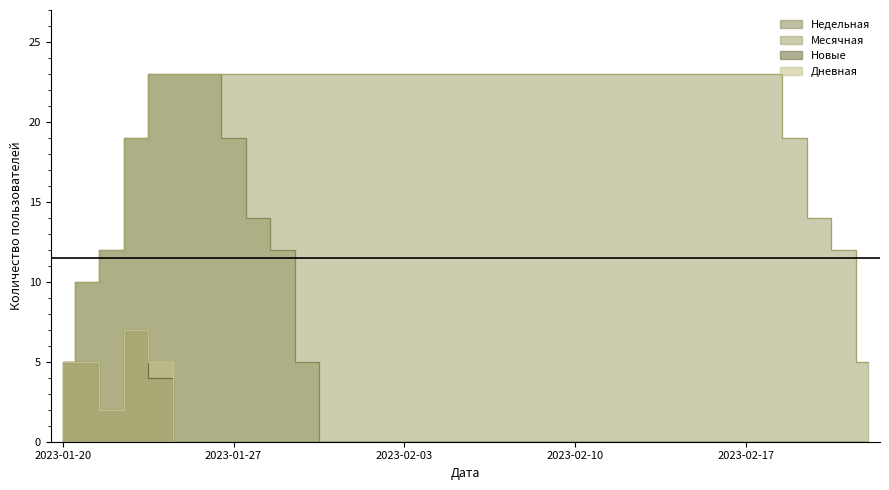

Which series has the largest total across all categories?

Месячная